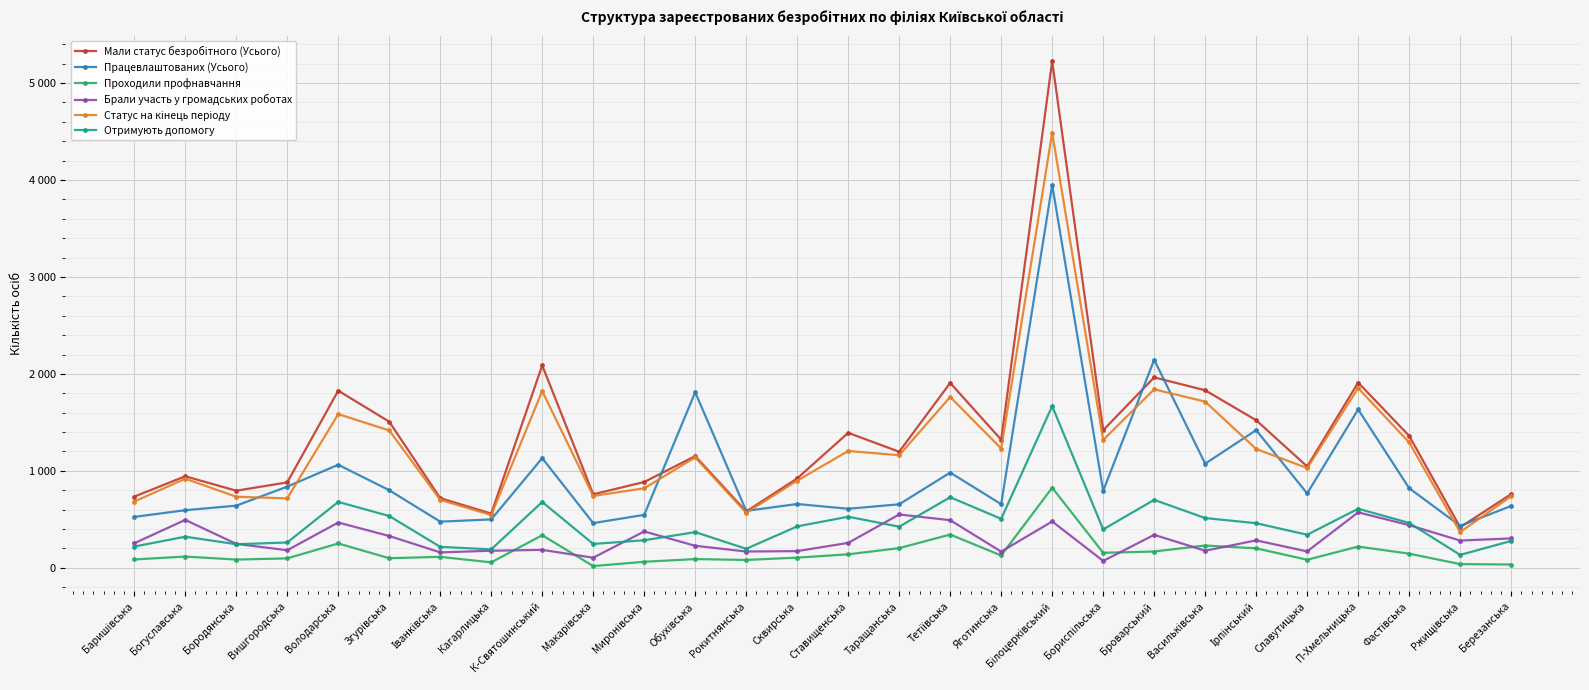

What is the average value of the Проходили профнавчання series?

161